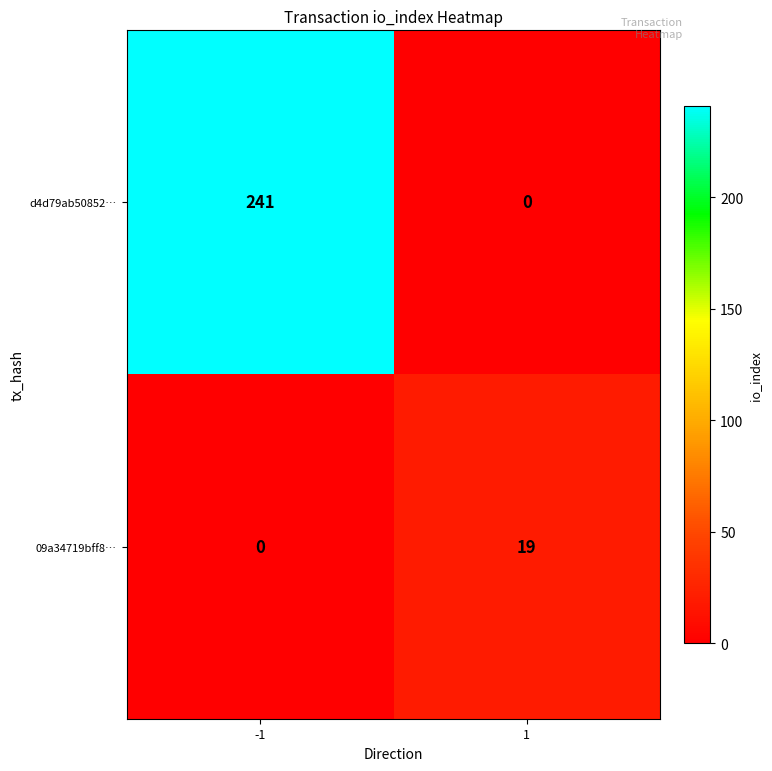

What is the difference between the d4d79ab50852… values at -1 and 1?

241